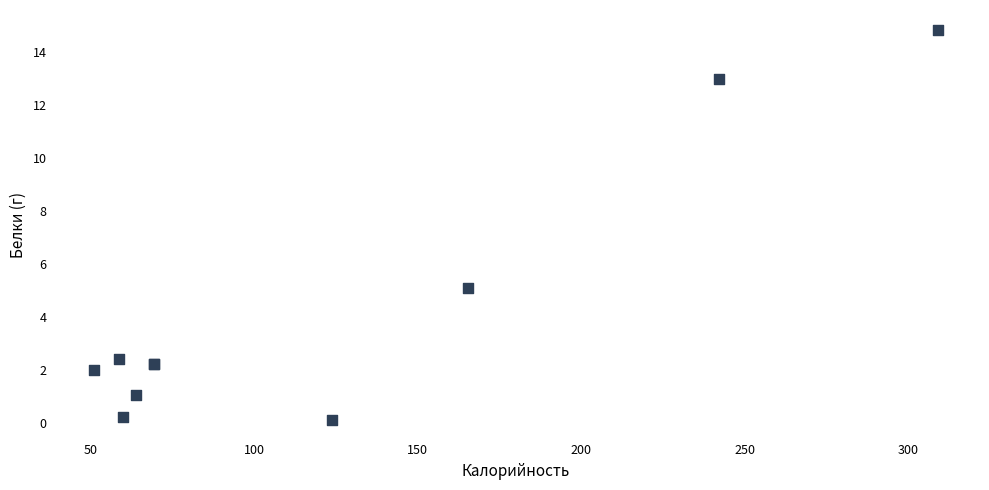

What Y value in the scatter plot is closest to 7?

5.1